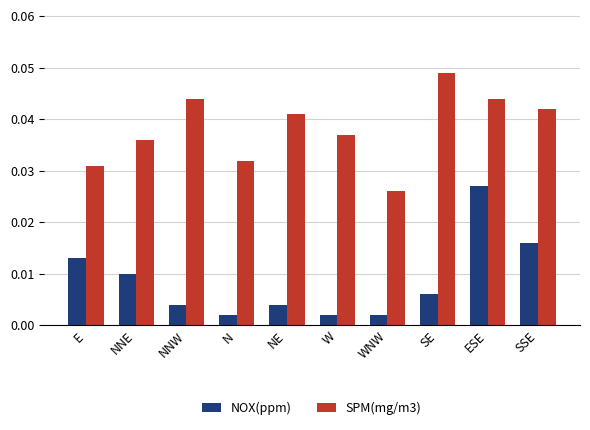

What are all the series names shown in the legend?

NOX(ppm), SPM(mg/m3)